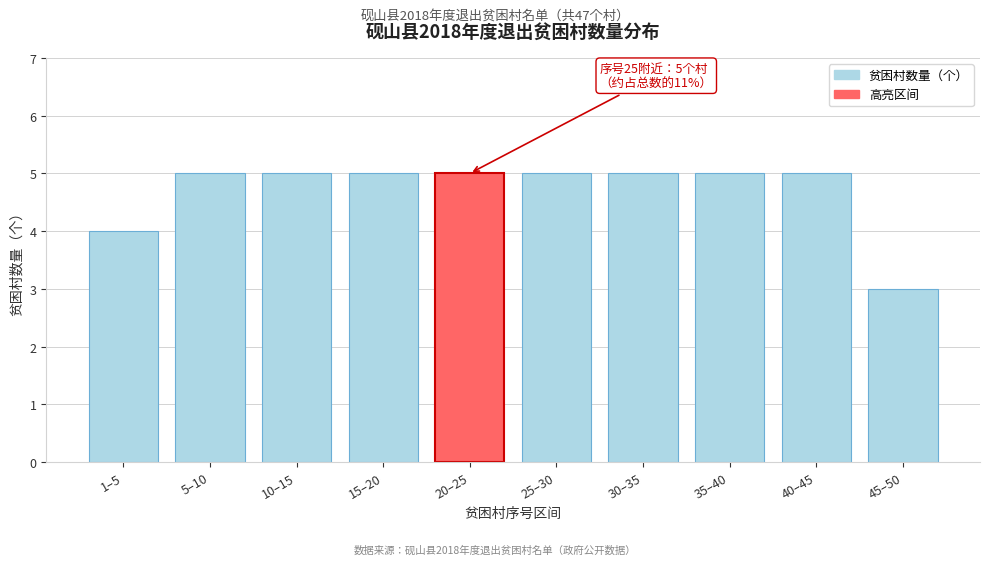

Reading right to left, transcribe all the data shown in this chart.

45–50=3	40–45=5	35–40=5	30–35=5	25–30=5	20–25=5	15–20=5	10–15=5	5–10=5	1–5=4